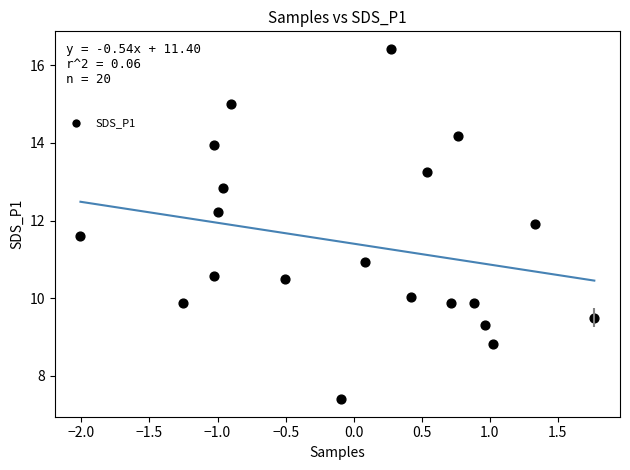

What is the range of X values (max minus min)?

3.8